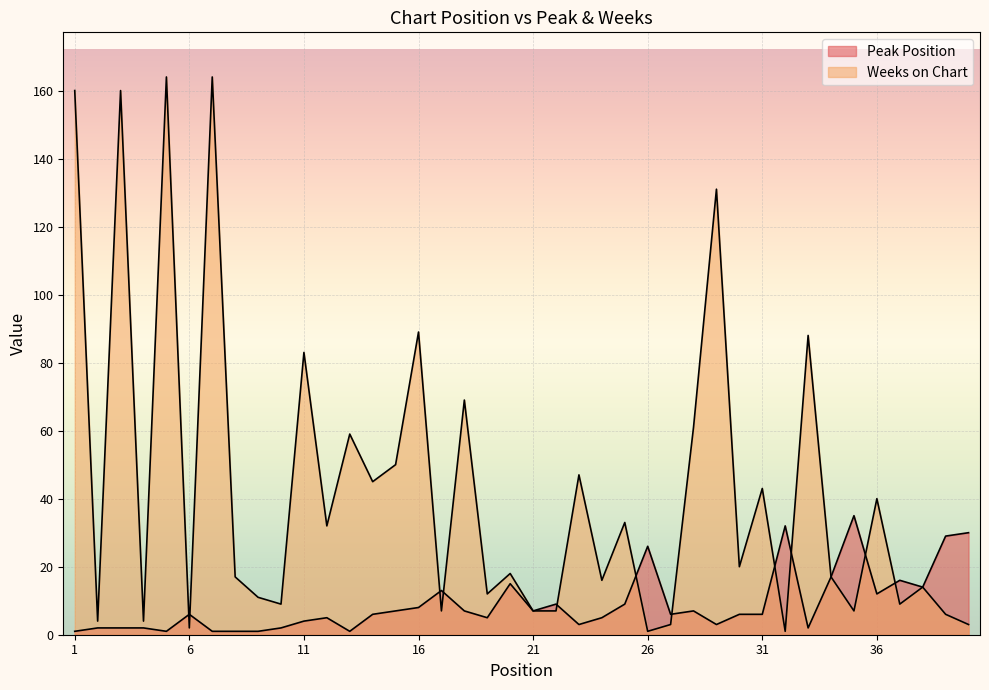

Reading left to right, list all the values displayed in this chart.

Peak Position: 1=1	2=2	3=2	4=2	5=1	6=6	7=1	8=1	9=1	10=2	11=4	12=5	13=1	14=6	15=7	16=8	17=13	18=7	19=5	20=15	21=7	22=9	23=3	24=5	25=9	26=26	27=6	28=7	29=3	30=6	31=6	32=32	33=2	34=17	35=35	36=12	37=16	38=14	39=29	40=30
Weeks on Chart: 1=160	2=4	3=160	4=4	5=164	6=2	7=164	8=17	9=11	10=9	11=83	12=32	13=59	14=45	15=50	16=89	17=7	18=69	19=12	20=18	21=7	22=7	23=47	24=16	25=33	26=1	27=3	28=61	29=131	30=20	31=43	32=1	33=88	34=17	35=7	36=40	37=9	38=14	39=6	40=3